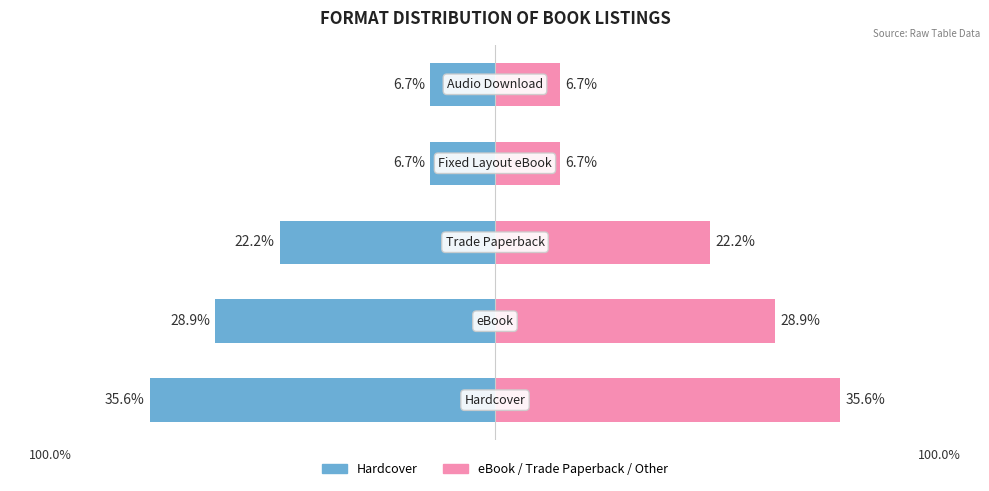

How many bars are there in total?

10